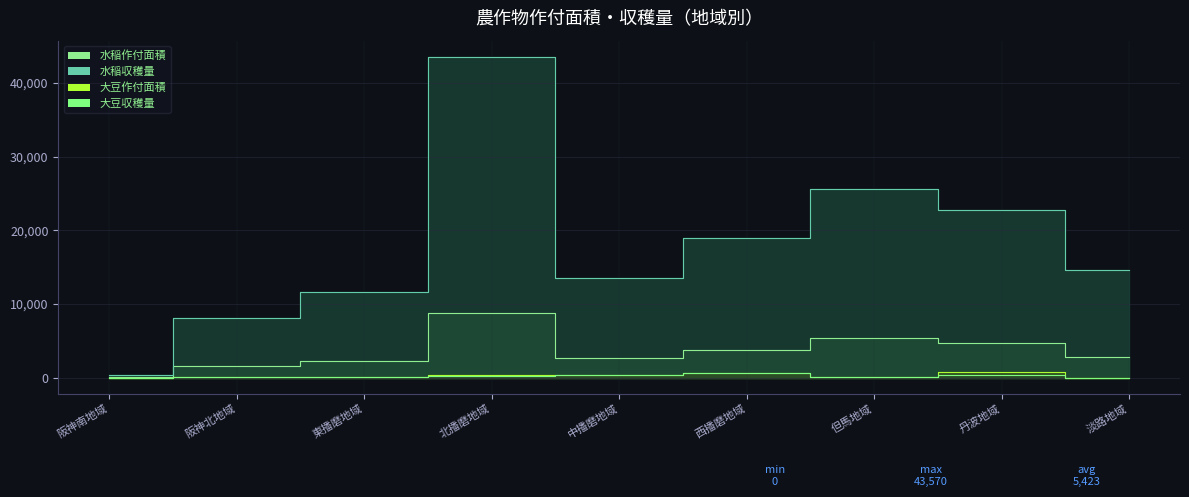

Which series has the widest spread of values?

水稲収穫量